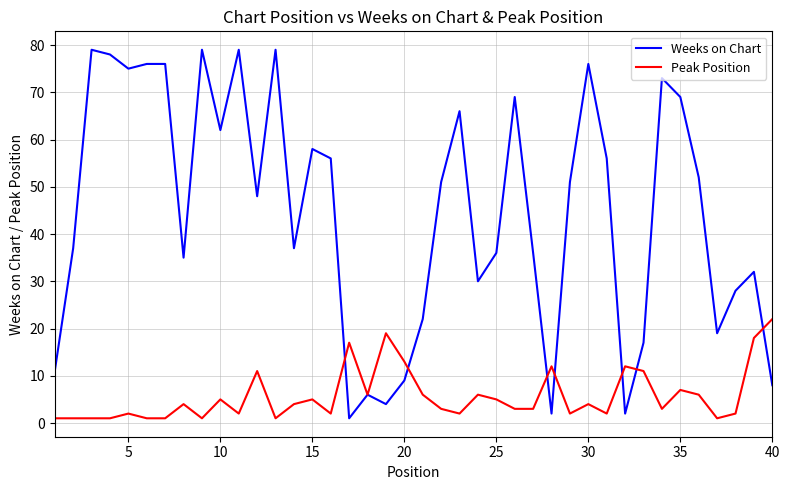

Which series has the largest range (max minus min)?

Weeks on Chart